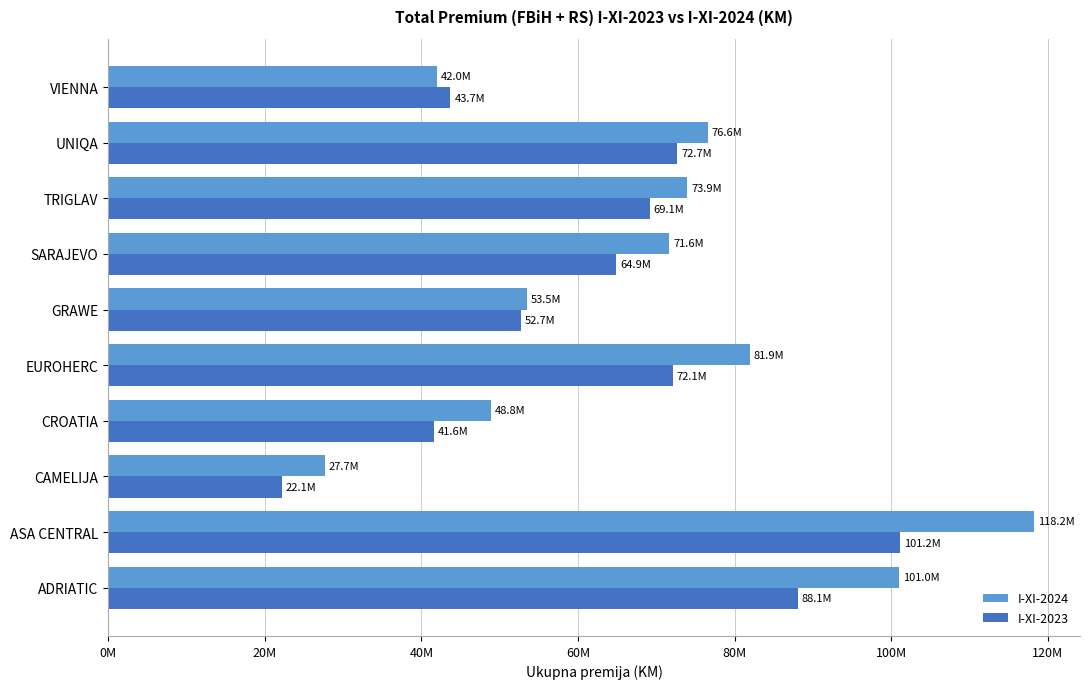

What are all the series names shown in the legend?

I-XI-2024, I-XI-2023